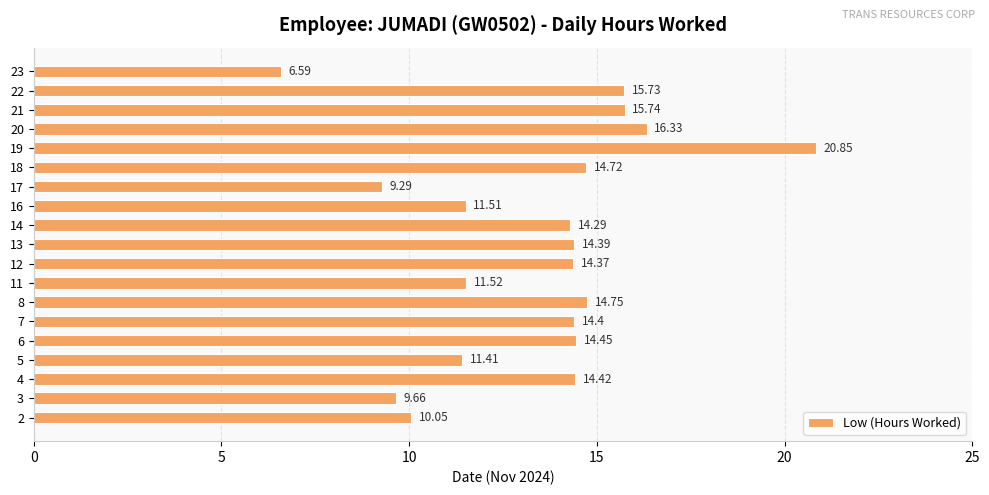

Are the bars grouped side by side (vs. stacked)?

No